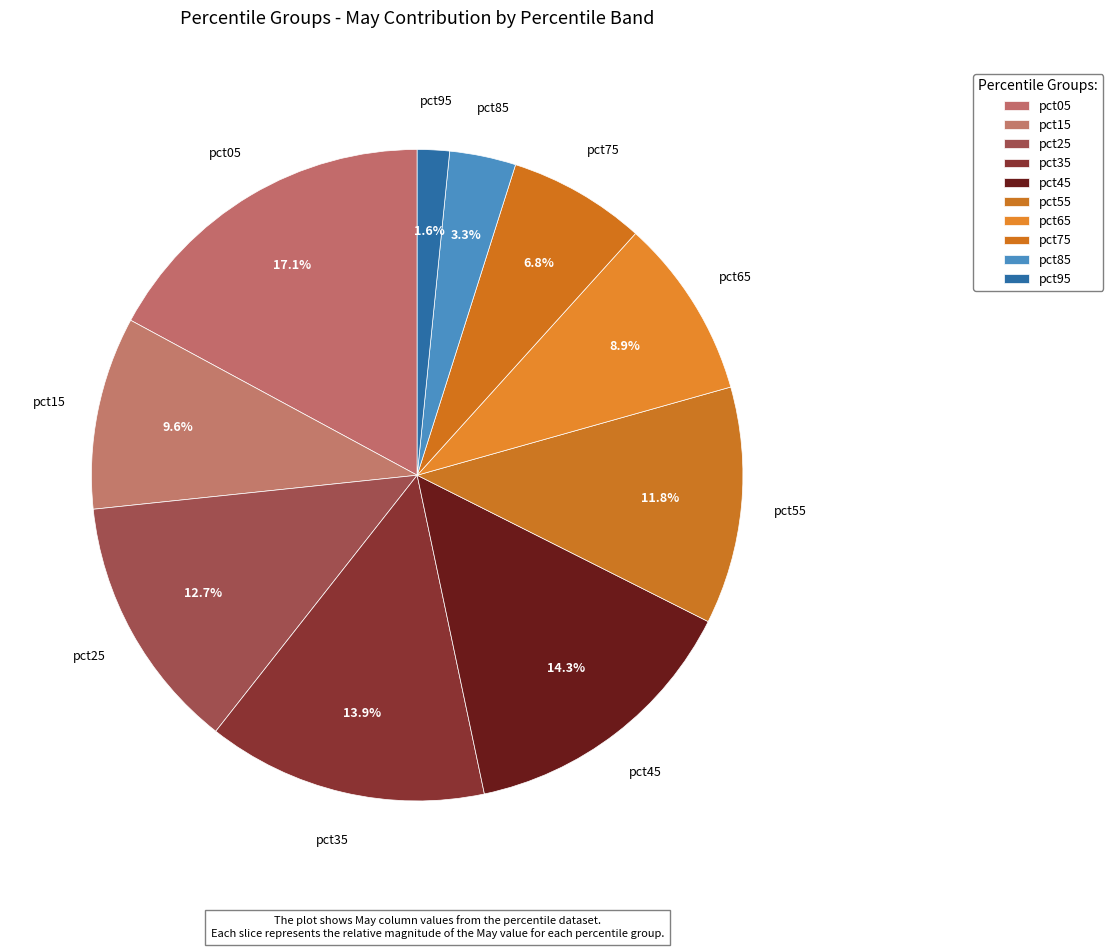

The pct45 slice represents 14% of the pie. True or false?

True